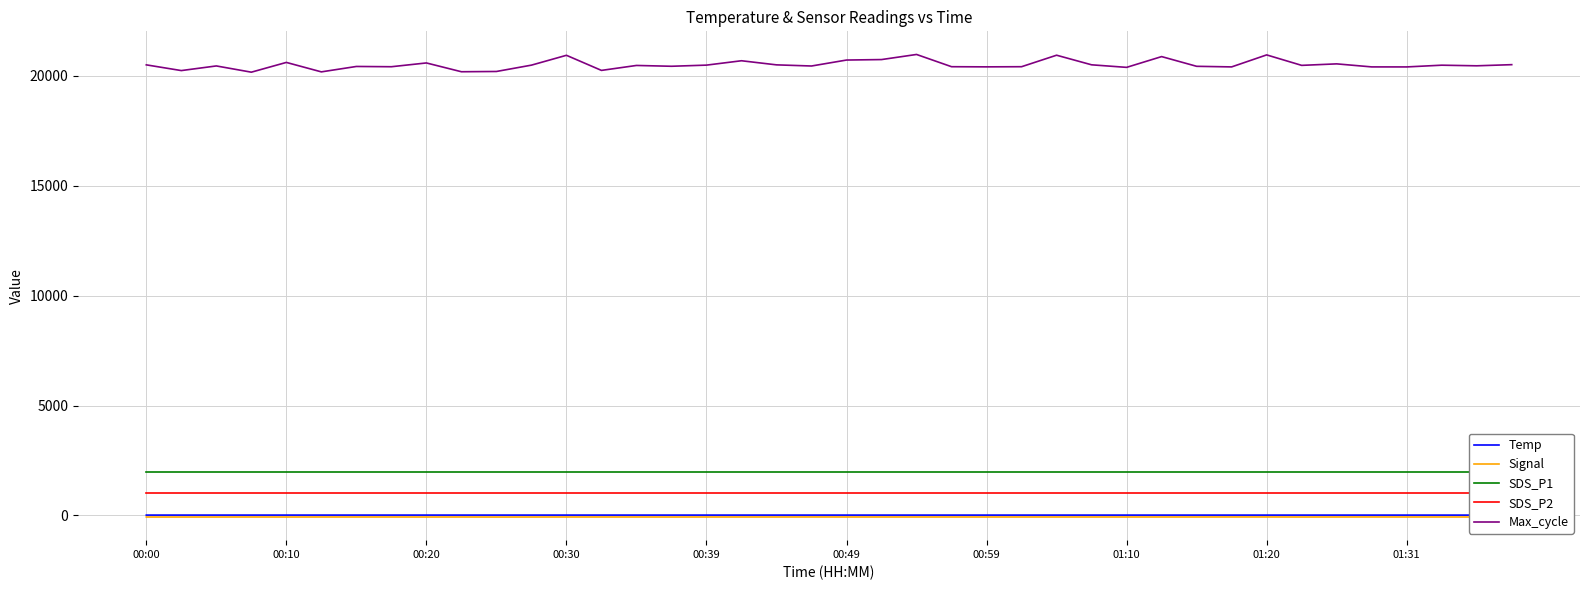

How many data points in Signal are less than -69?

9